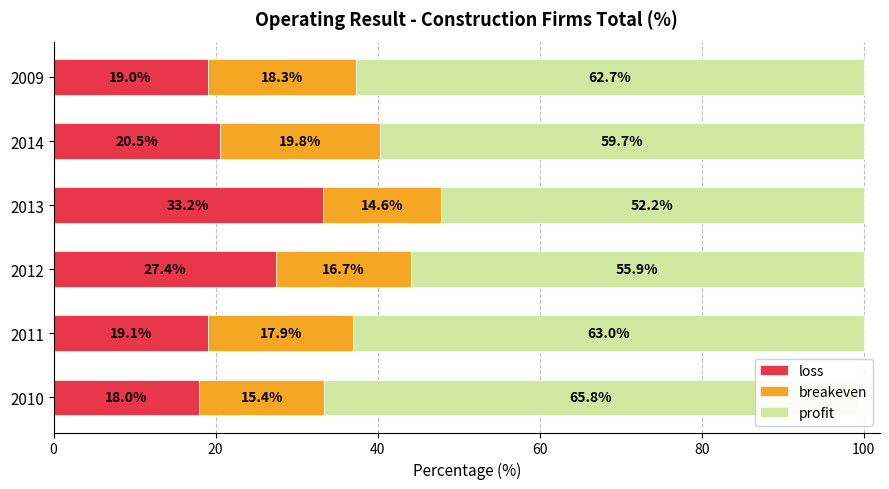

What are all the series names shown in the legend?

loss, breakeven, profit